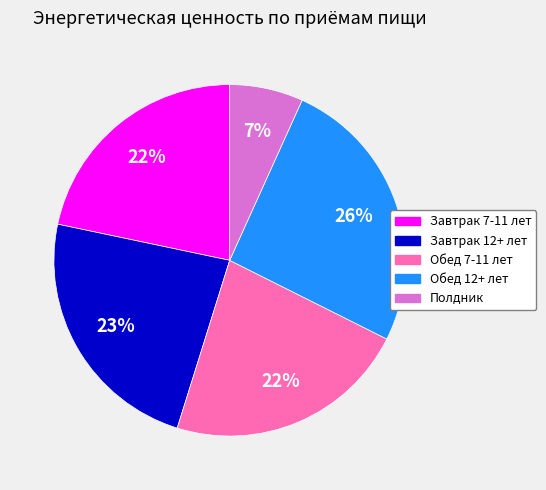

Does Завтрак 12+ лет represent more than half of the total?

No